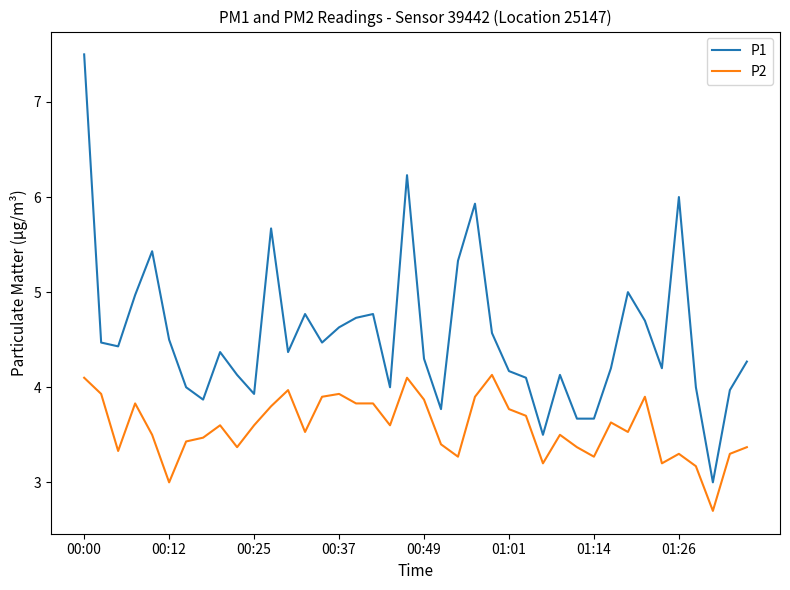

In P1, how many points are higher than both neighbors (excluding endpoints)?

10